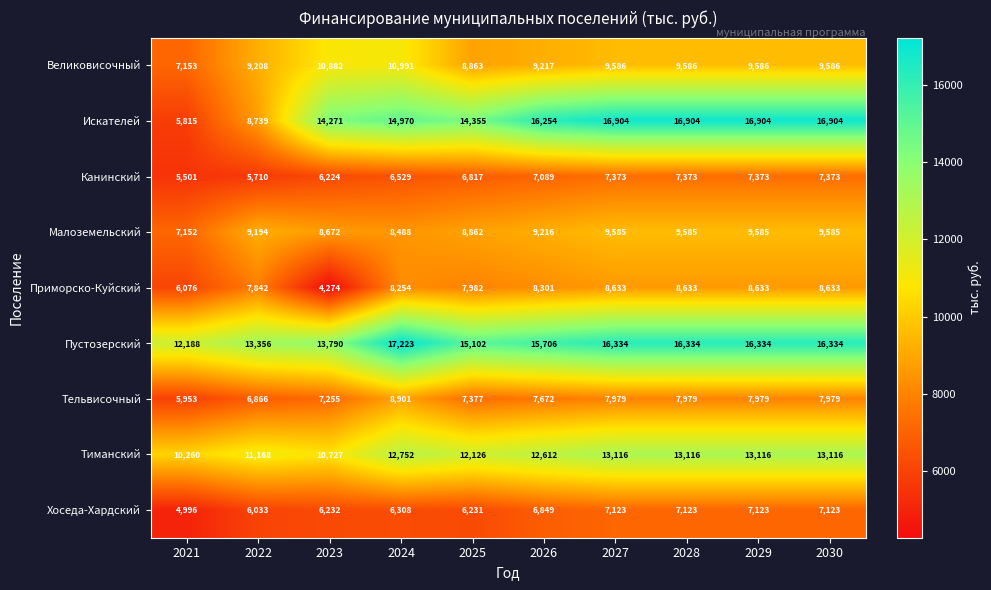

How many data points does each series have?

10